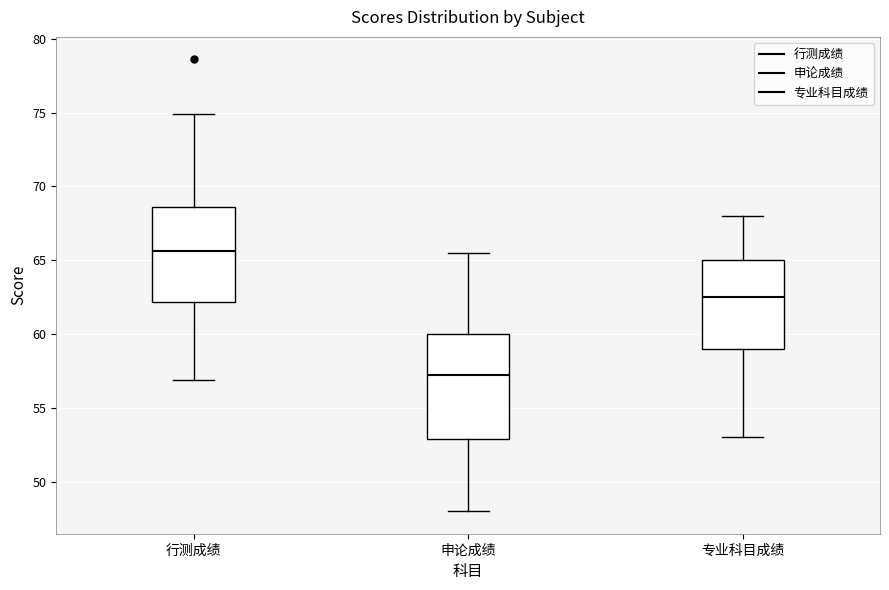

Which box's median line is the highest?

行测成绩